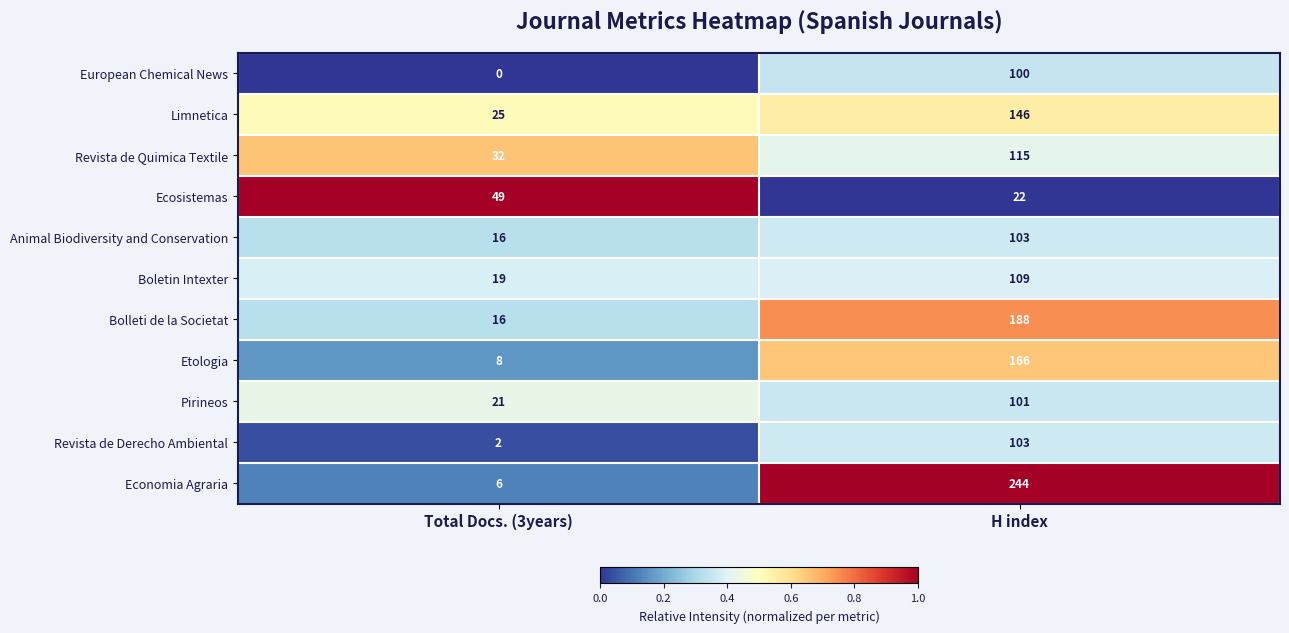

At which label is Revista de Quimica Textile closest to 73?

Total Docs. (3years)